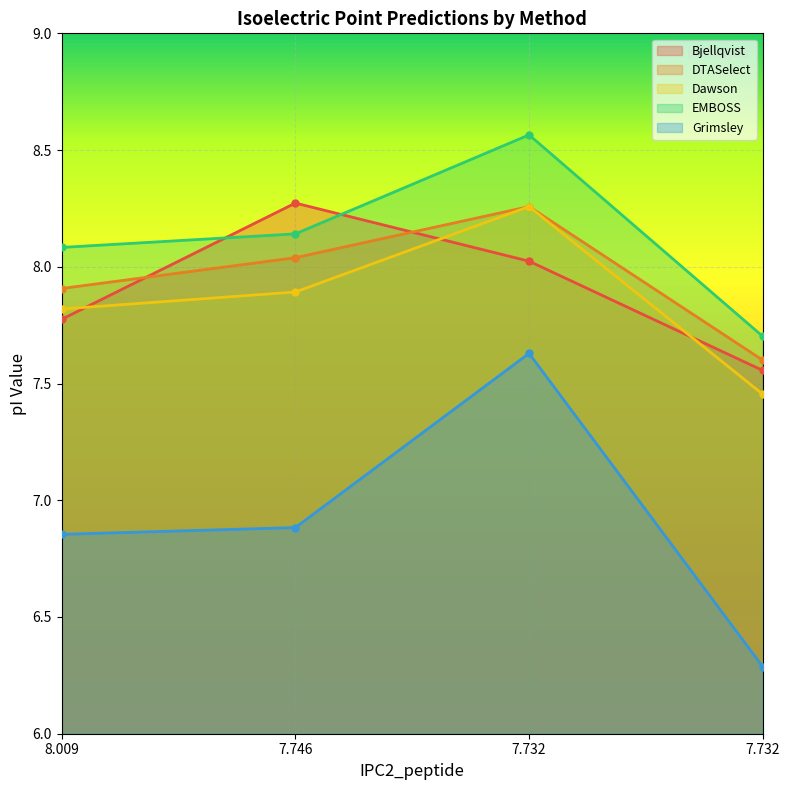

Is it true that EMBOSS equals 4.9 at 7.746?

False